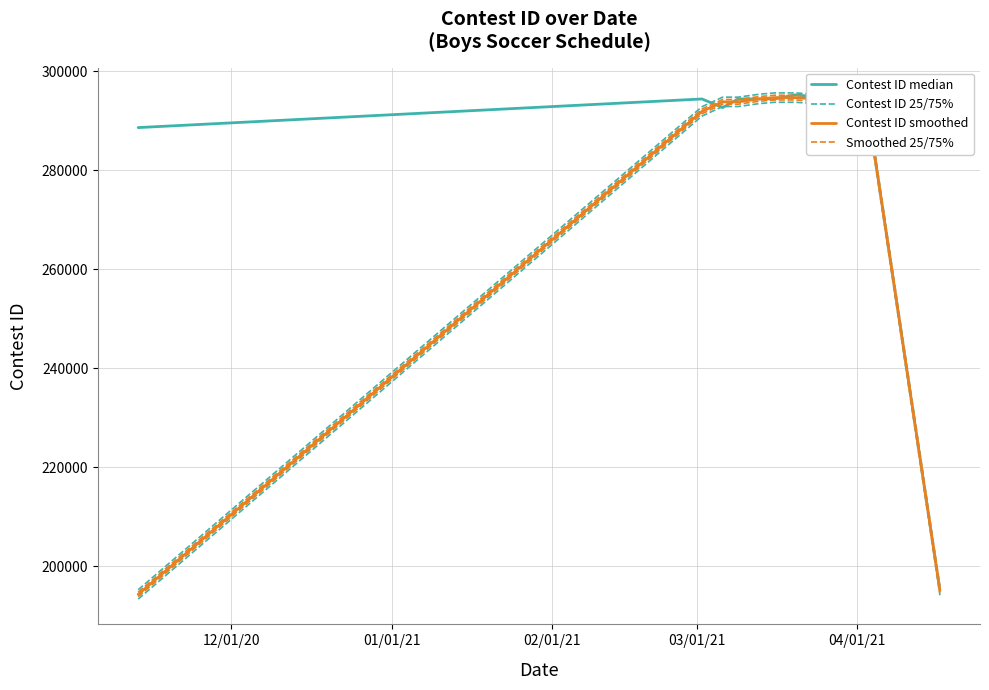

True or false: Contest ID smoothed and Smoothed 25/75% cross at least once.

False